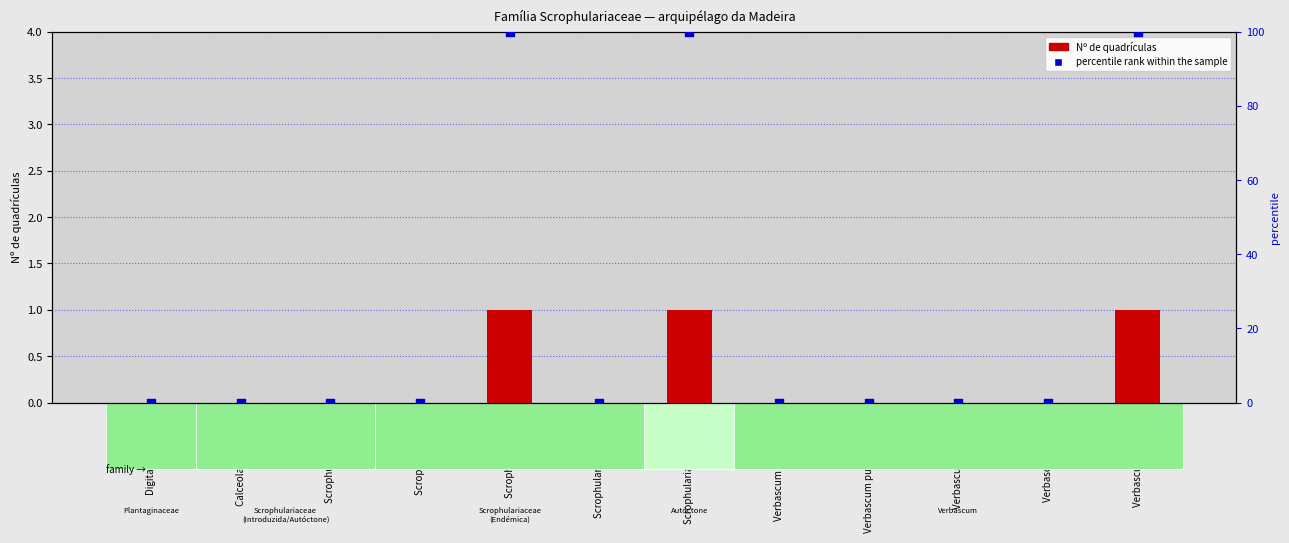

What are all the series names shown in the legend?

Nº de quadrículas, percentile rank within the sample